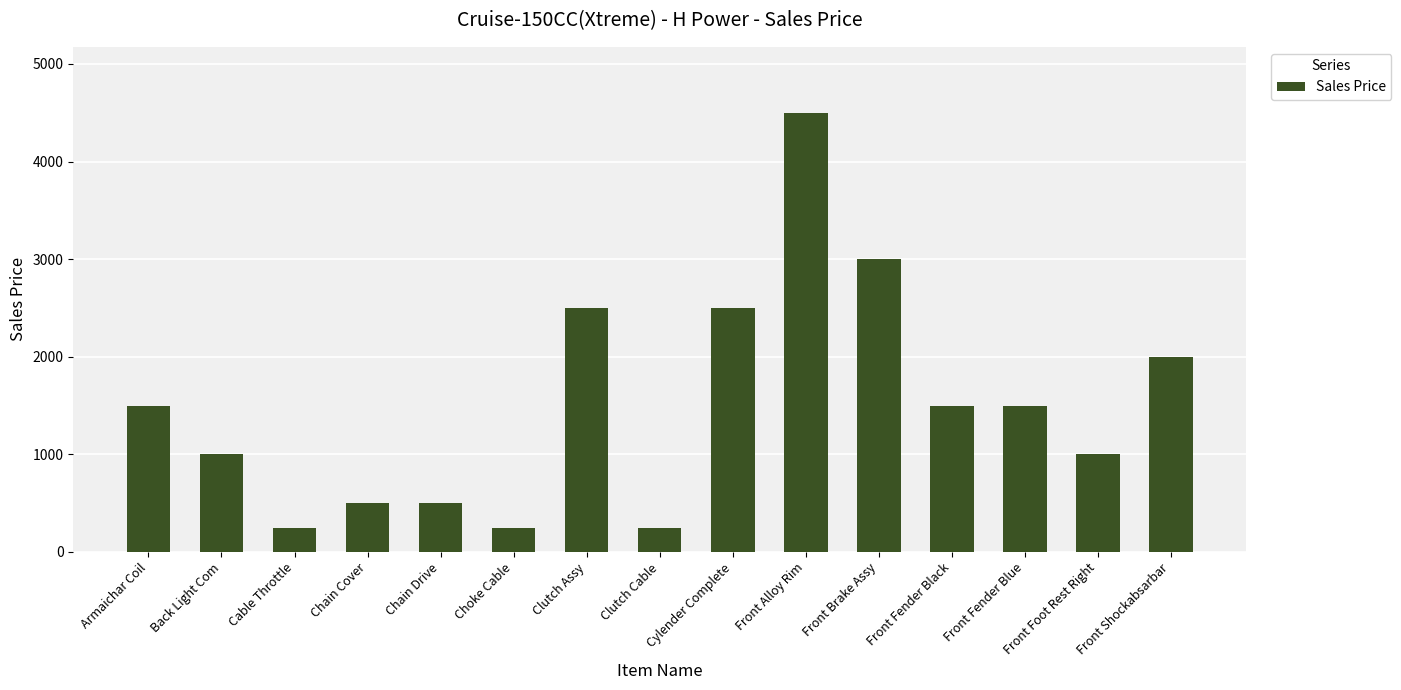

What is the label of the 3rd bar from the left?

Cable Throttle